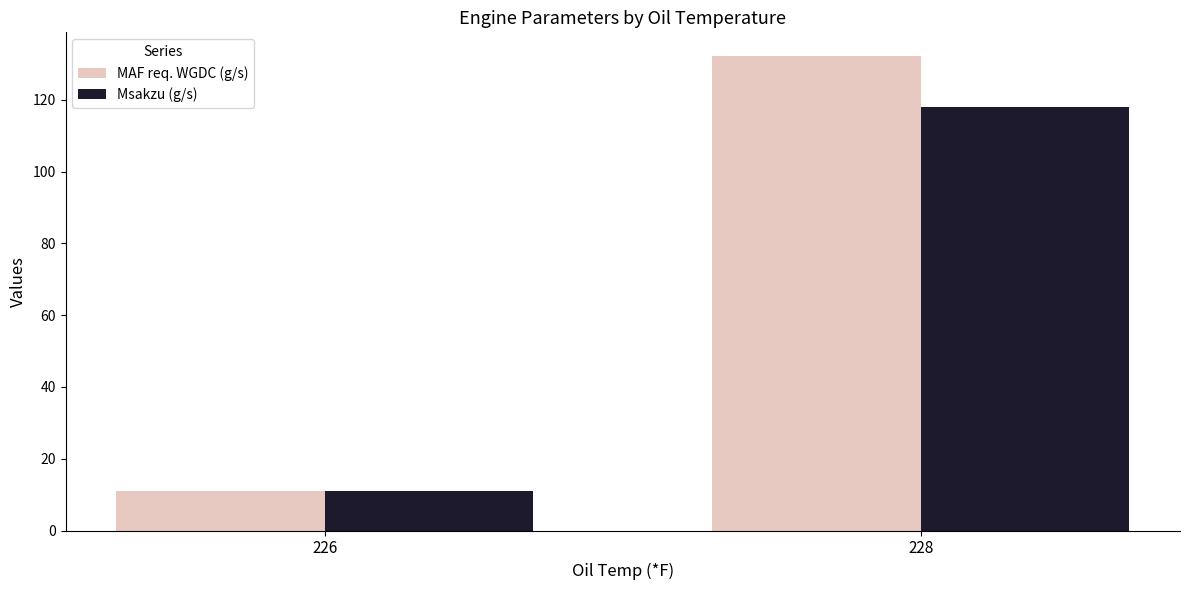

What are all the series names shown in the legend?

MAF req. WGDC (g/s), Msakzu (g/s)